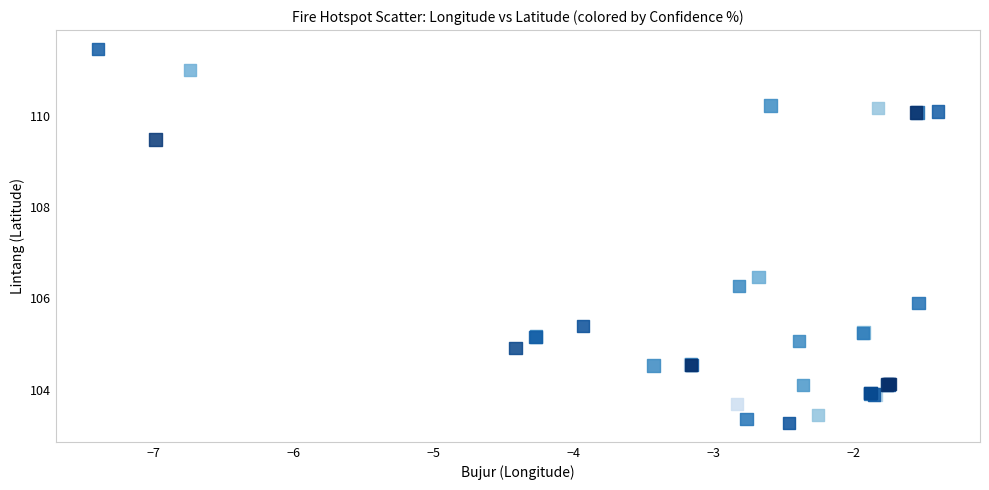

What Y value in the scatter plot is closest to 107?

106.5